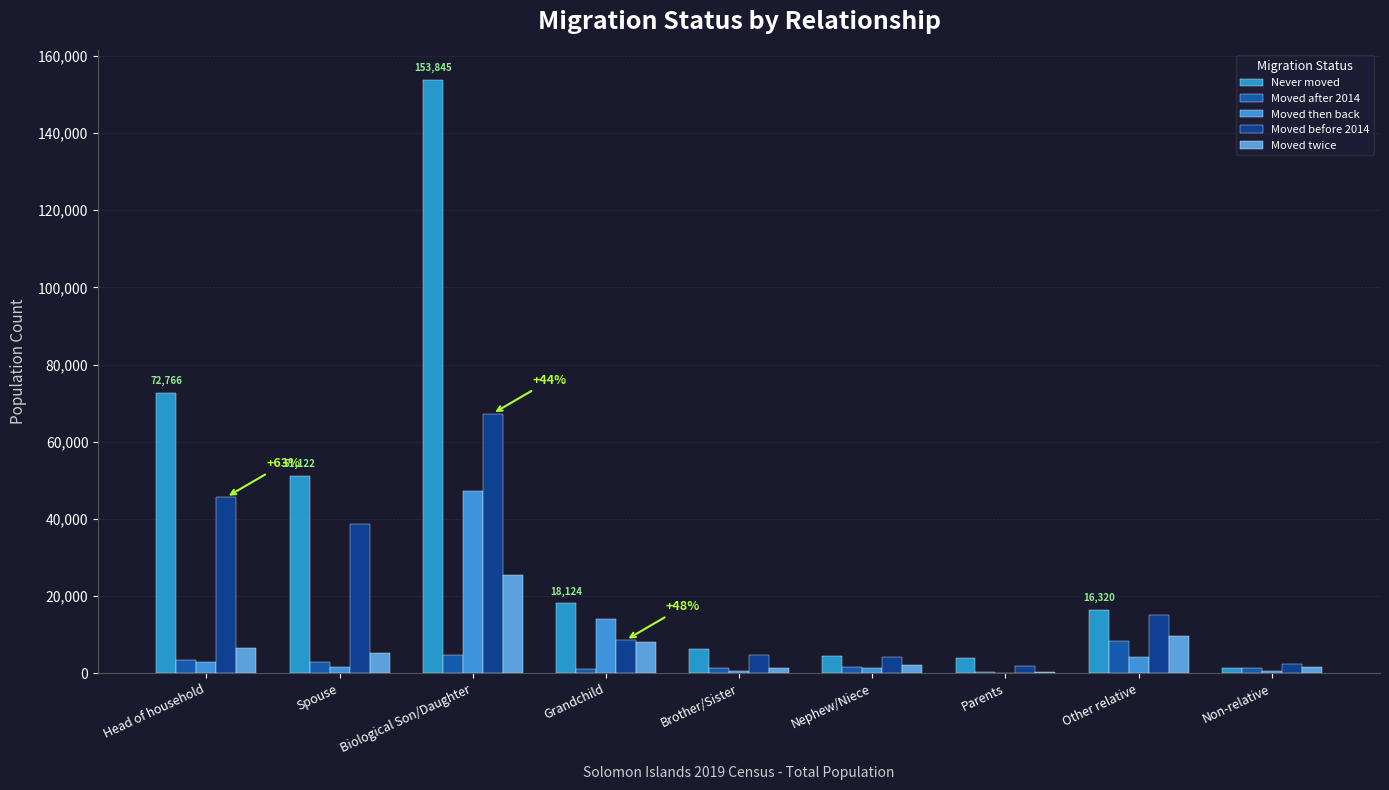

Are the bars horizontal?

No